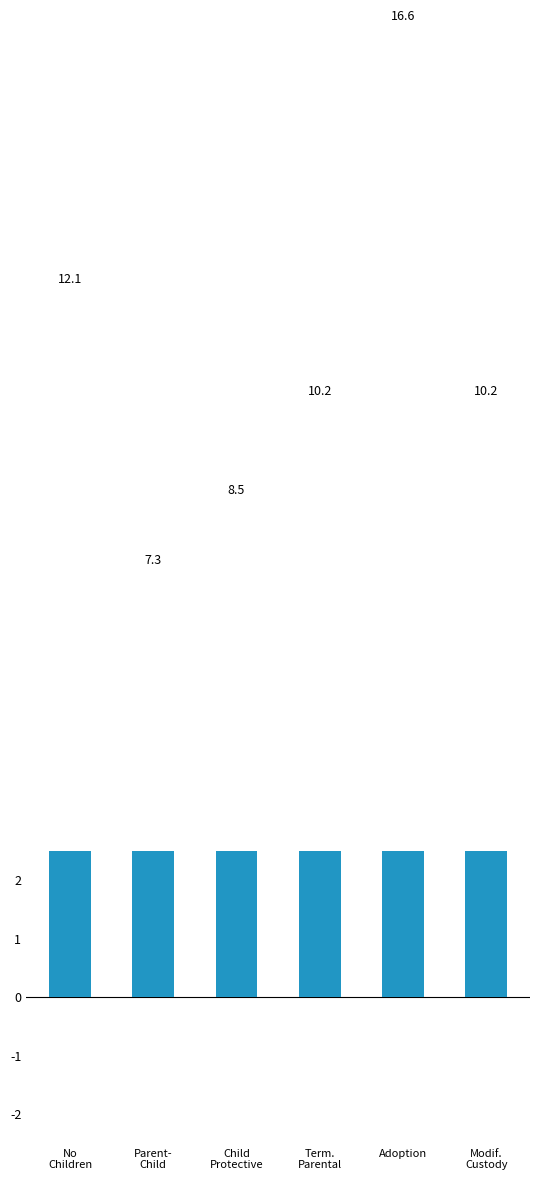

What is the ratio of the value at Term.
Parental to the value at Child
Protective?

1.2